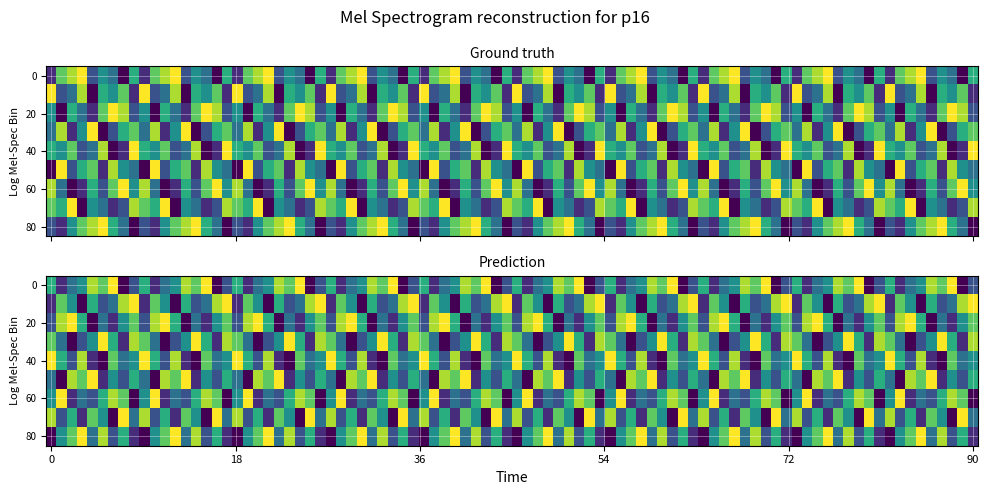

How many series are shown in this chart?

9